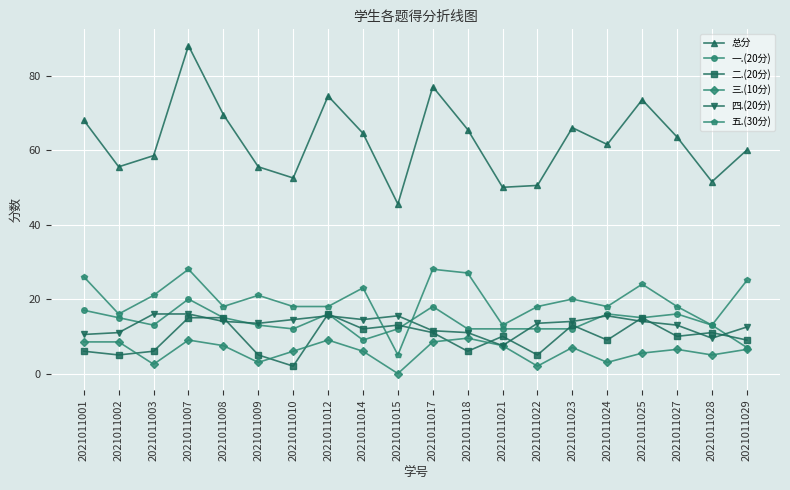

Count the number of data series in this chart.

6